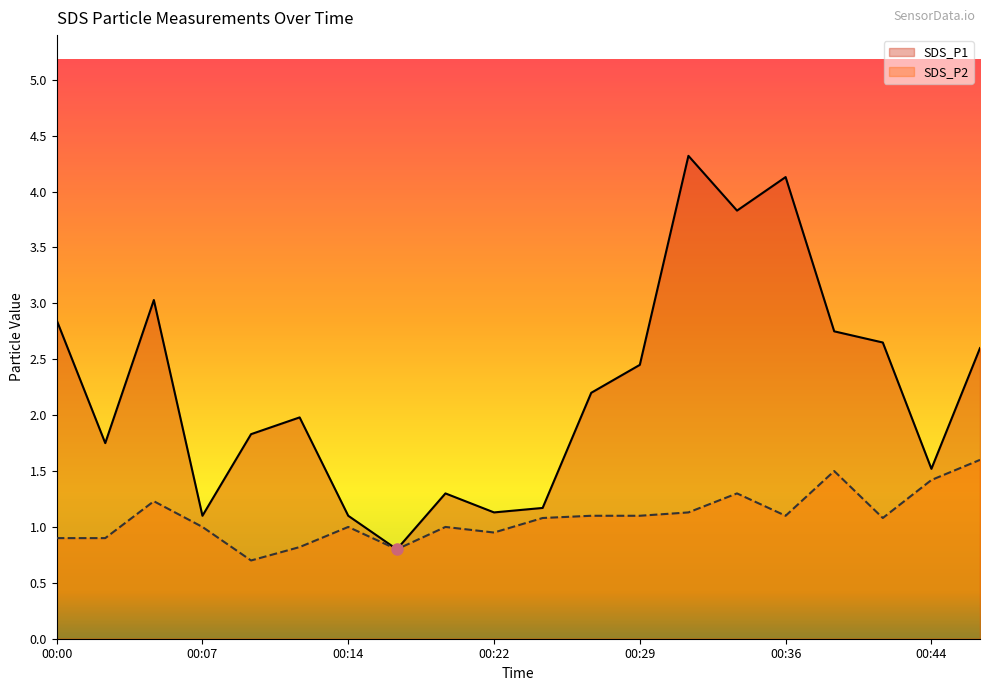

Does the chart have visible grid lines?

No